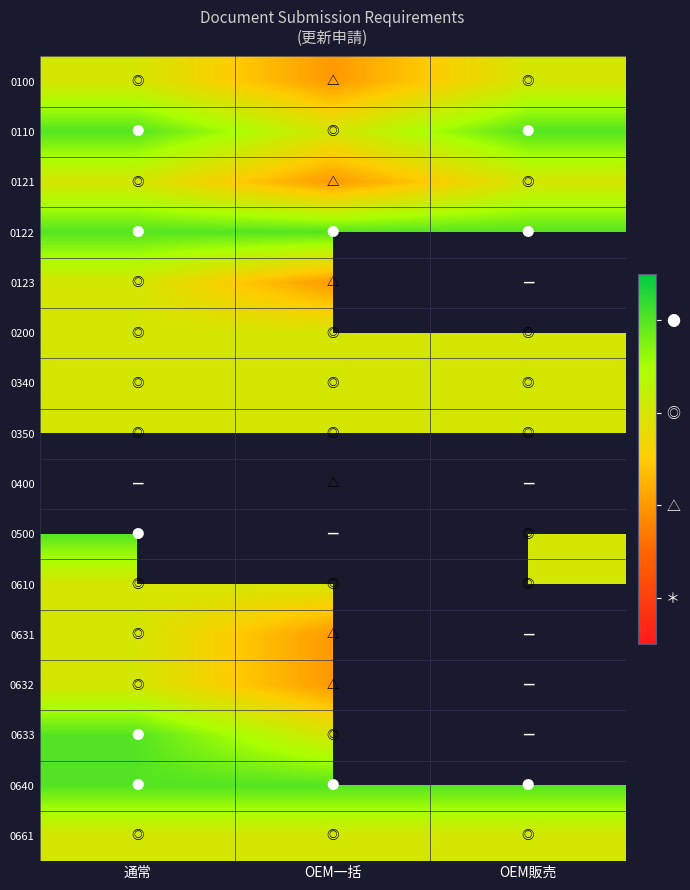

Which series changed the most between 通常 and OEM販売?

0500